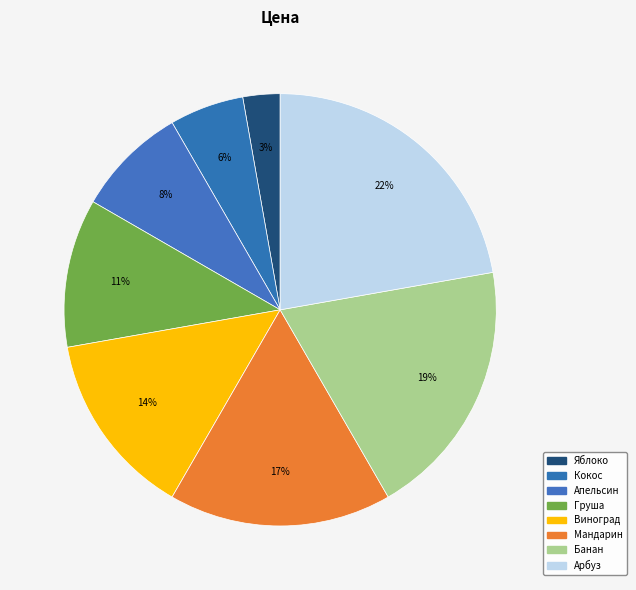

How many slices are in this pie chart?

8